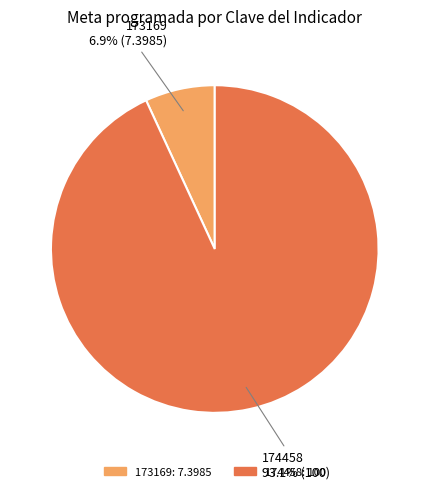

Combined, what portion of the pie is 173169 and 174458?

100.0%